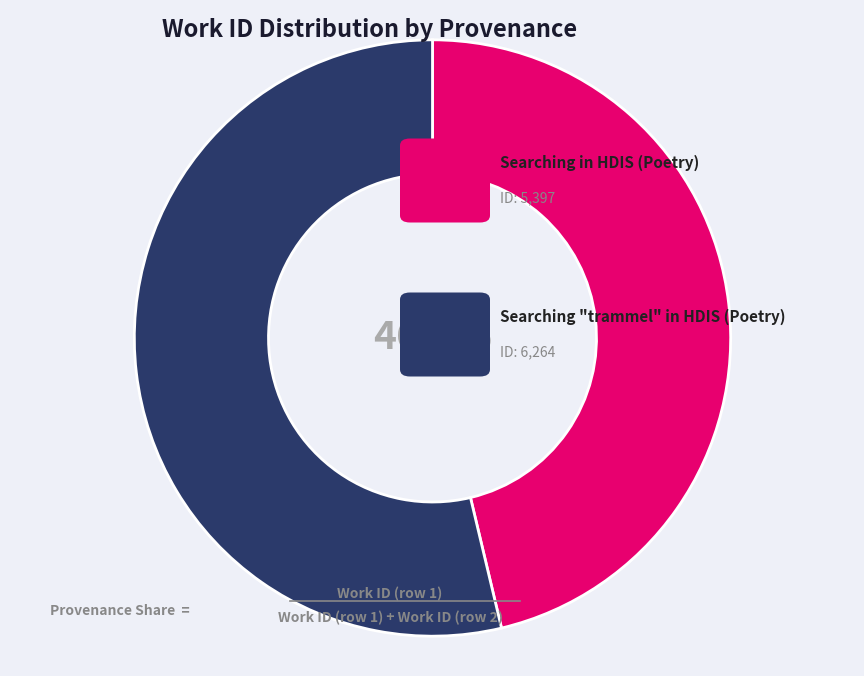

Is there a majority slice in this chart?

Yes